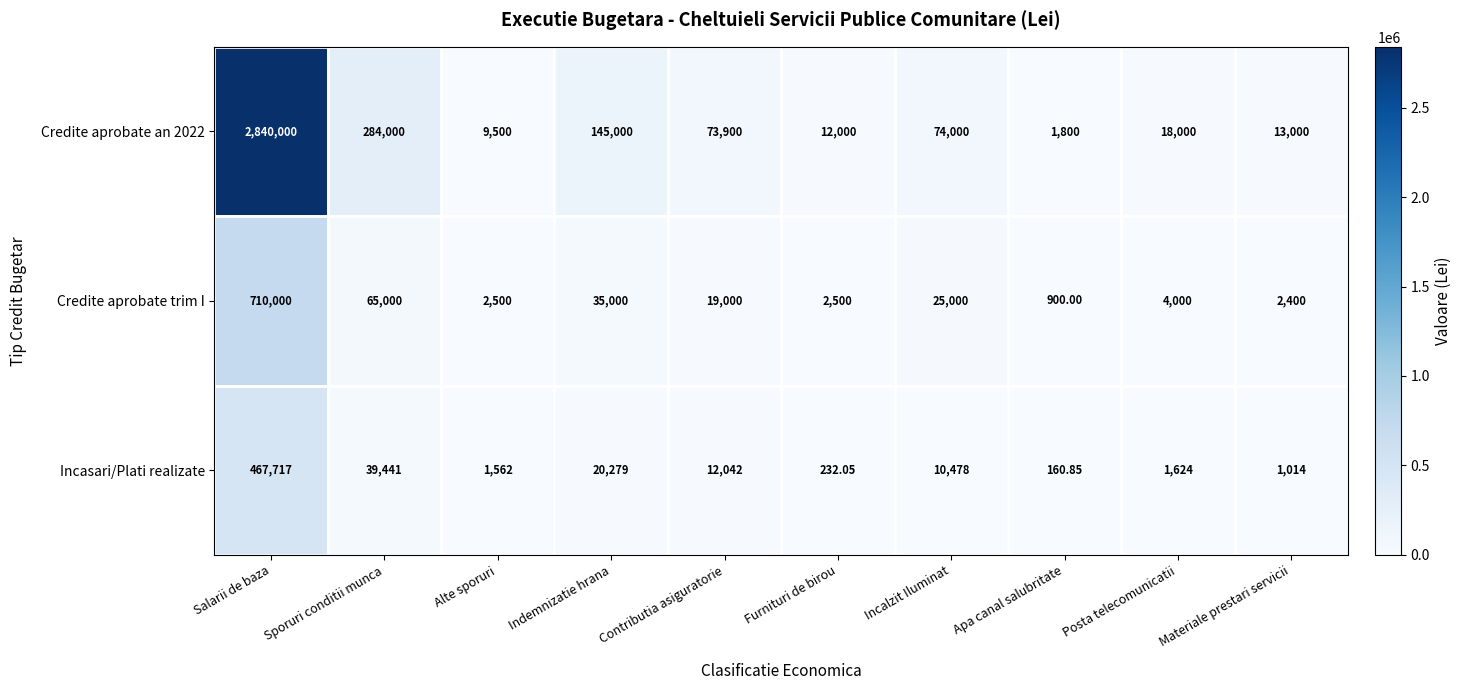

At which label does Incasari/Plati realizate first exceed 10478?

Salarii de baza